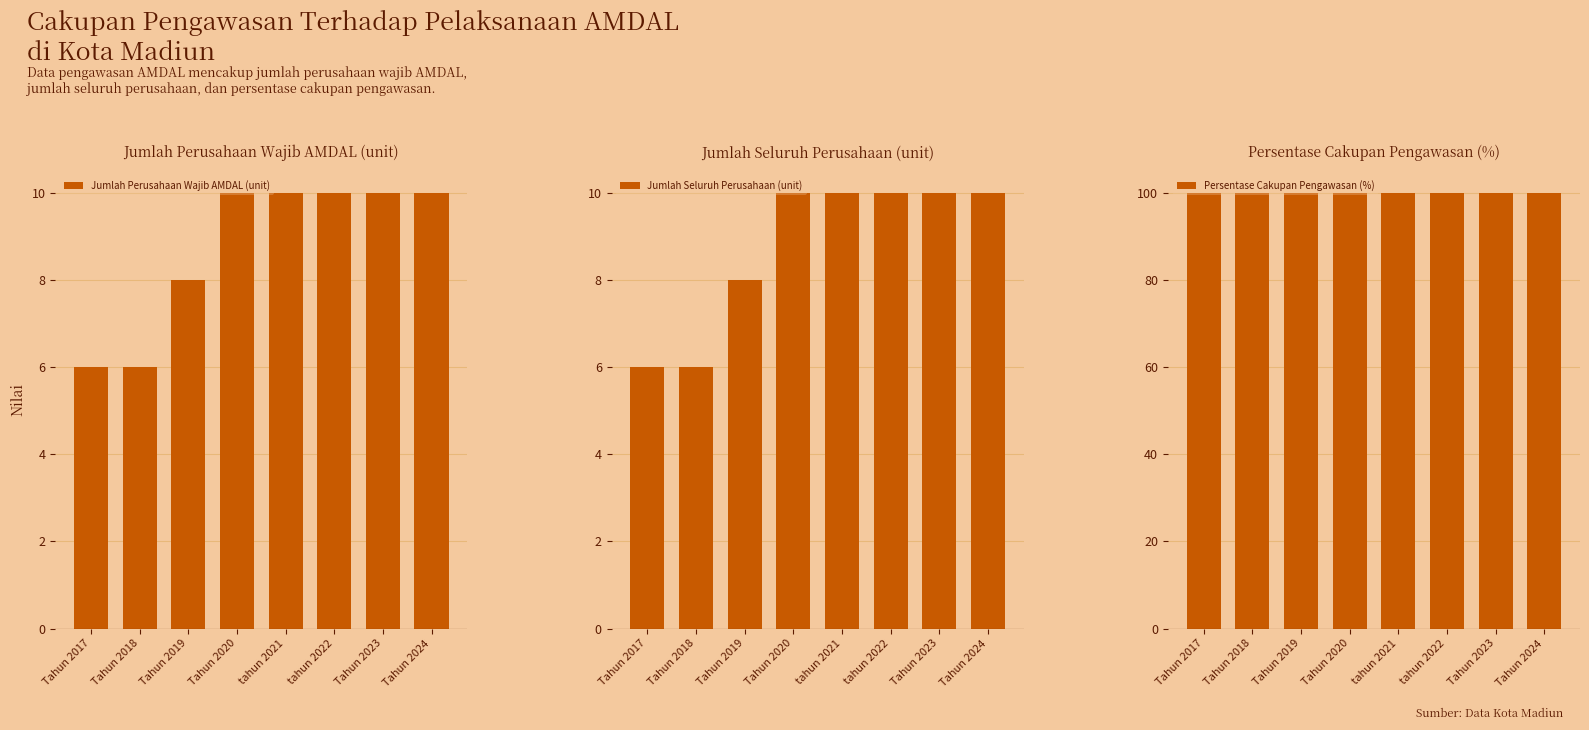

Reading left to right, extract all data points from this chart.

Jumlah Perusahaan Wajib AMDAL (unit): Tahun 2017=6	Tahun 2018=6	Tahun 2019=8	Tahun 2020=10	tahun 2021=10	tahun 2022=10	Tahun 2023=10	Tahun 2024=10
Jumlah Seluruh Perusahaan (unit): Tahun 2017=6	Tahun 2018=6	Tahun 2019=8	Tahun 2020=10	tahun 2021=10	tahun 2022=10	Tahun 2023=10	Tahun 2024=10
Persentase Cakupan Pengawasan (%): Tahun 2017=100	Tahun 2018=100	Tahun 2019=100	Tahun 2020=100	tahun 2021=100	tahun 2022=100	Tahun 2023=100	Tahun 2024=100